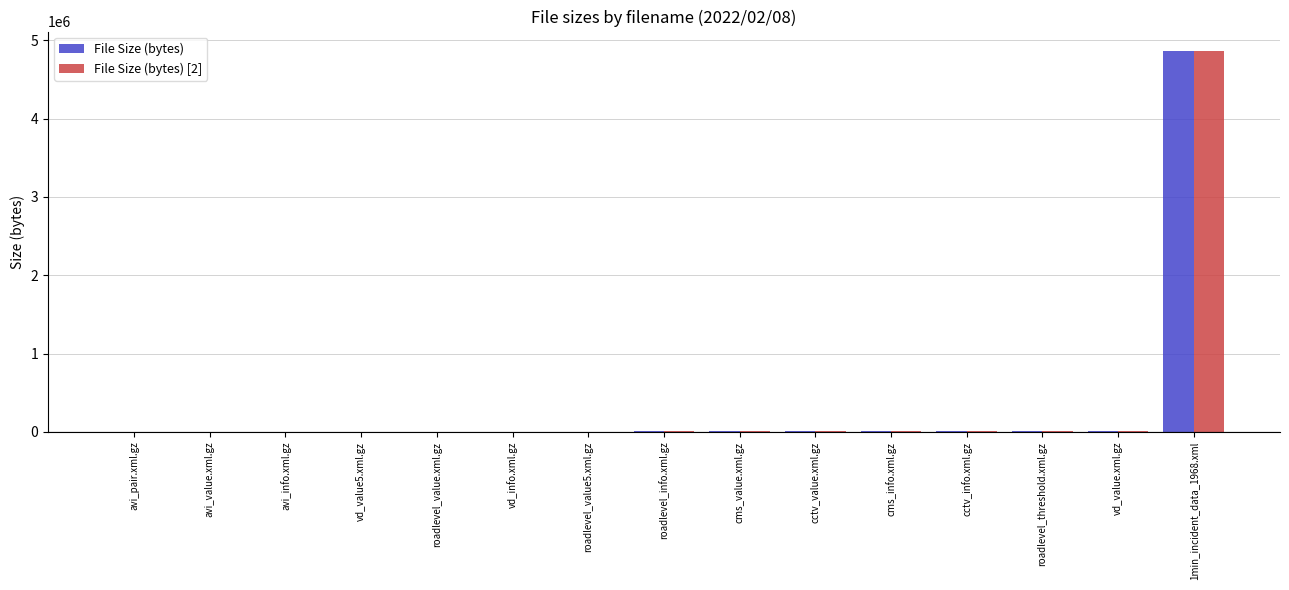

What is the sum of all File Size (bytes) values?

4927967